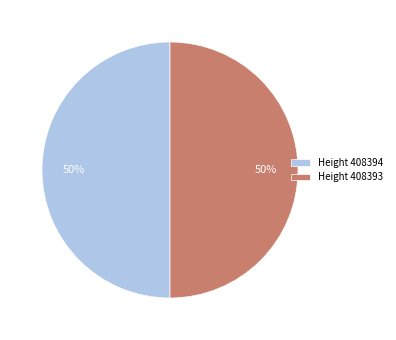

To the nearest percent, what portion does Height 408394 represent?

50%